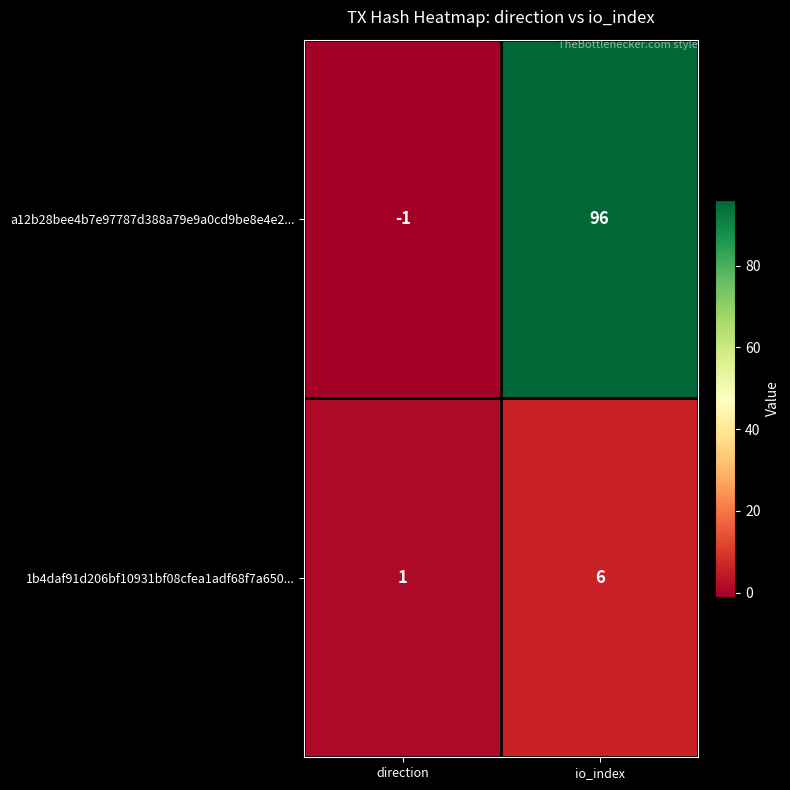

Is it true that 1b4daf91d206bf10931bf08cfea1adf68f7a650... equals 8 at io_index?

False